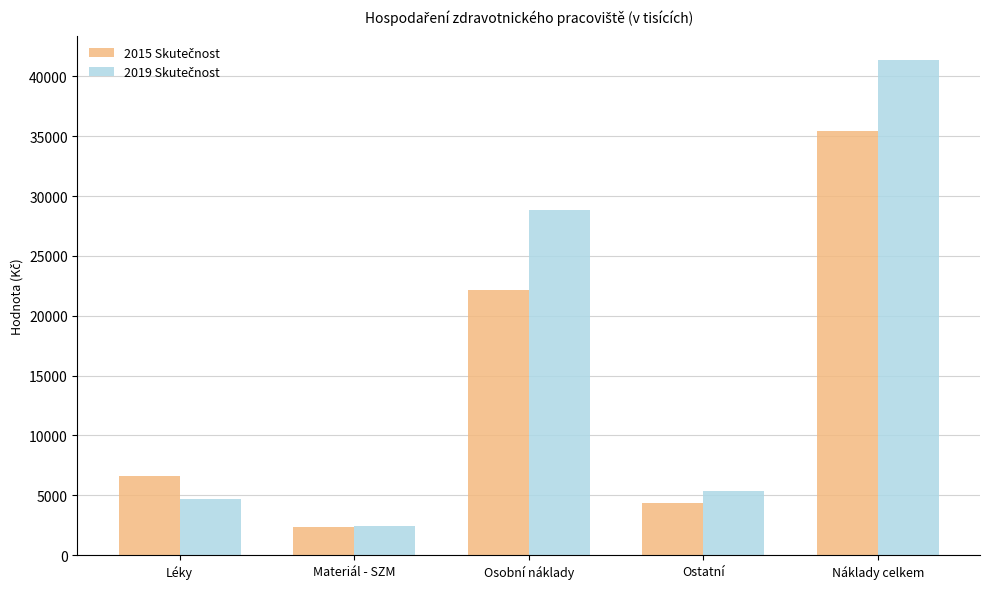

At which category is the sum across all series the highest?

Náklady celkem